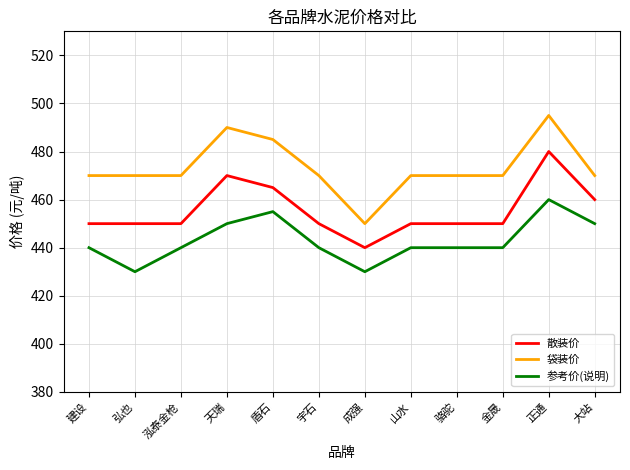

Read the 袋装价 value at 盾石.

485